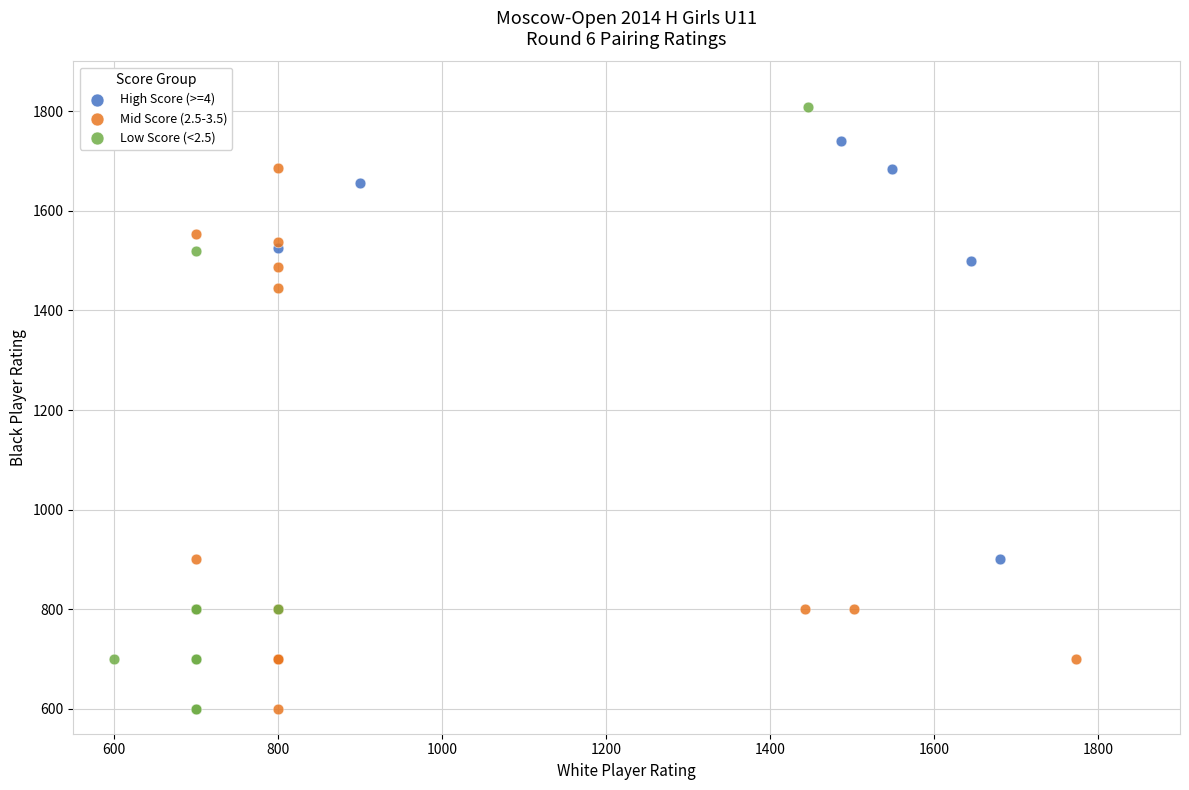

Which series has the widest spread of Y values?

Low Score (<2.5)